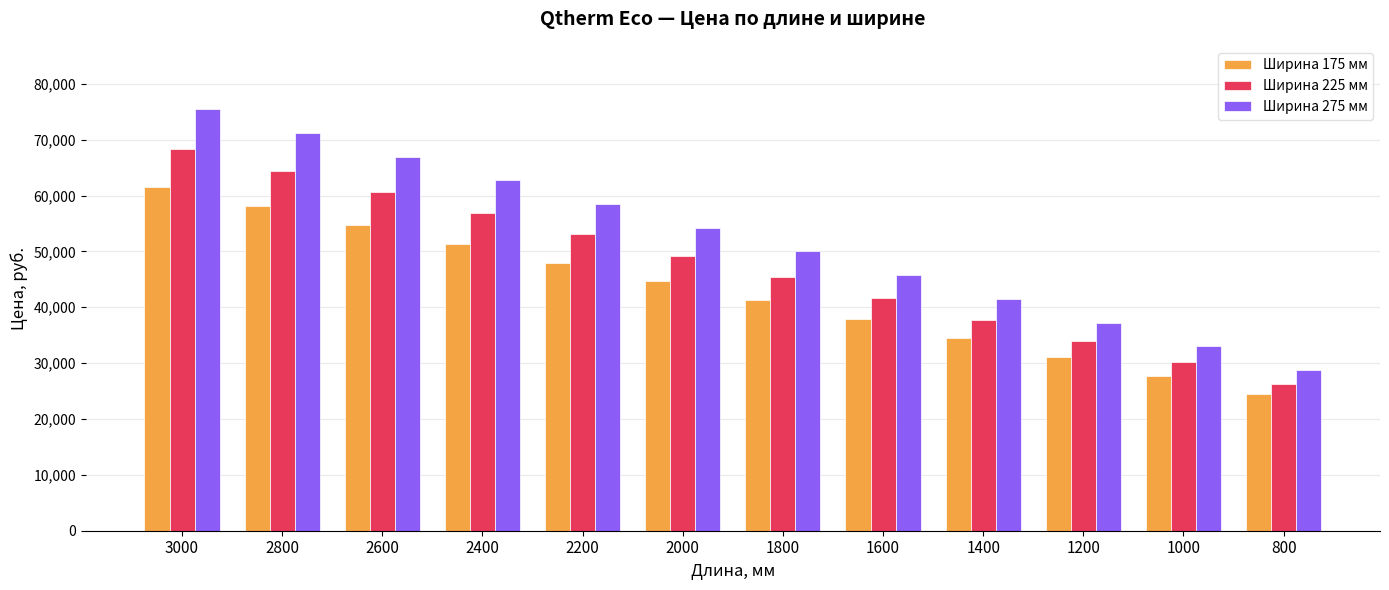

How many bars are there in each group?

3